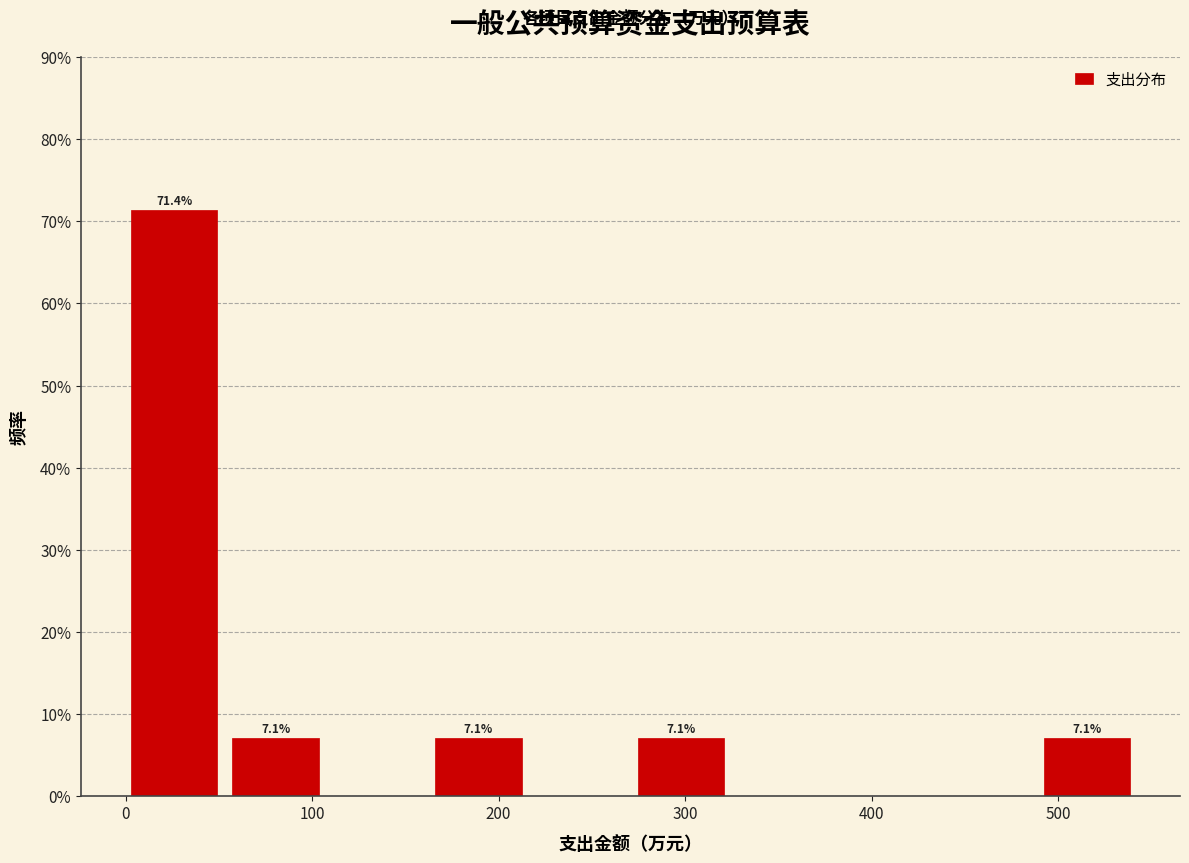

Which range on the x-axis has the tallest bar?

0 to 60